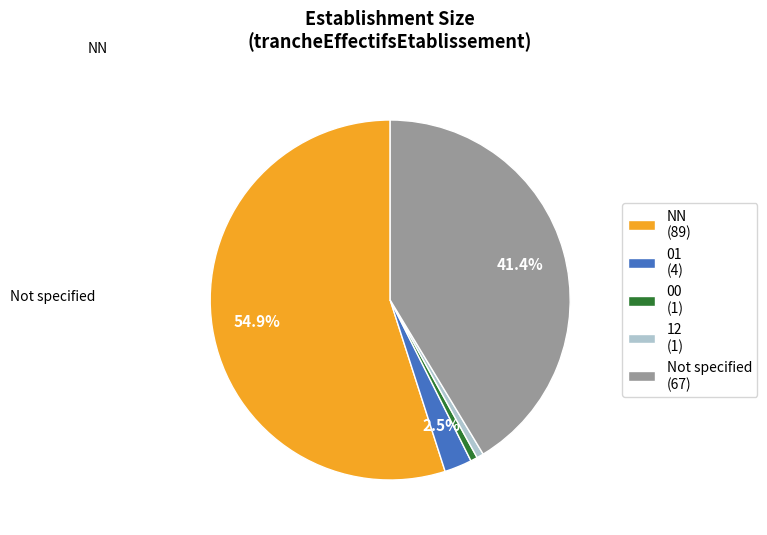

How many segments does this pie chart have?

5